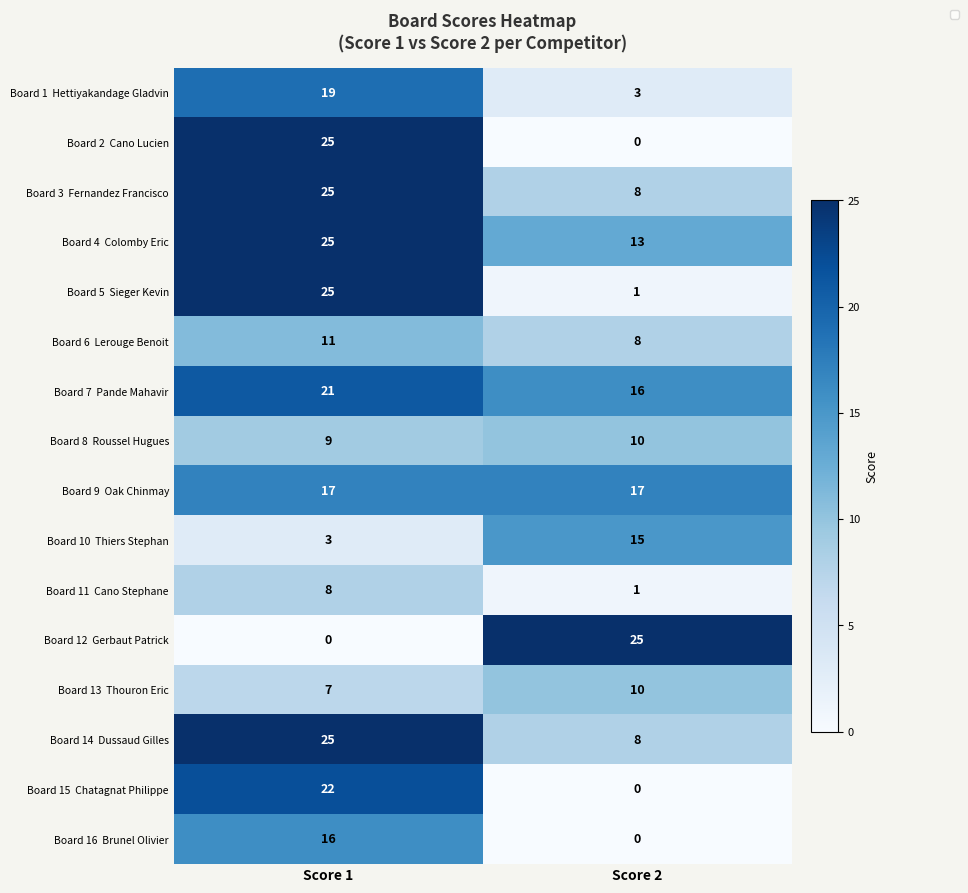

At which category is the sum across all series the highest?

Score 1